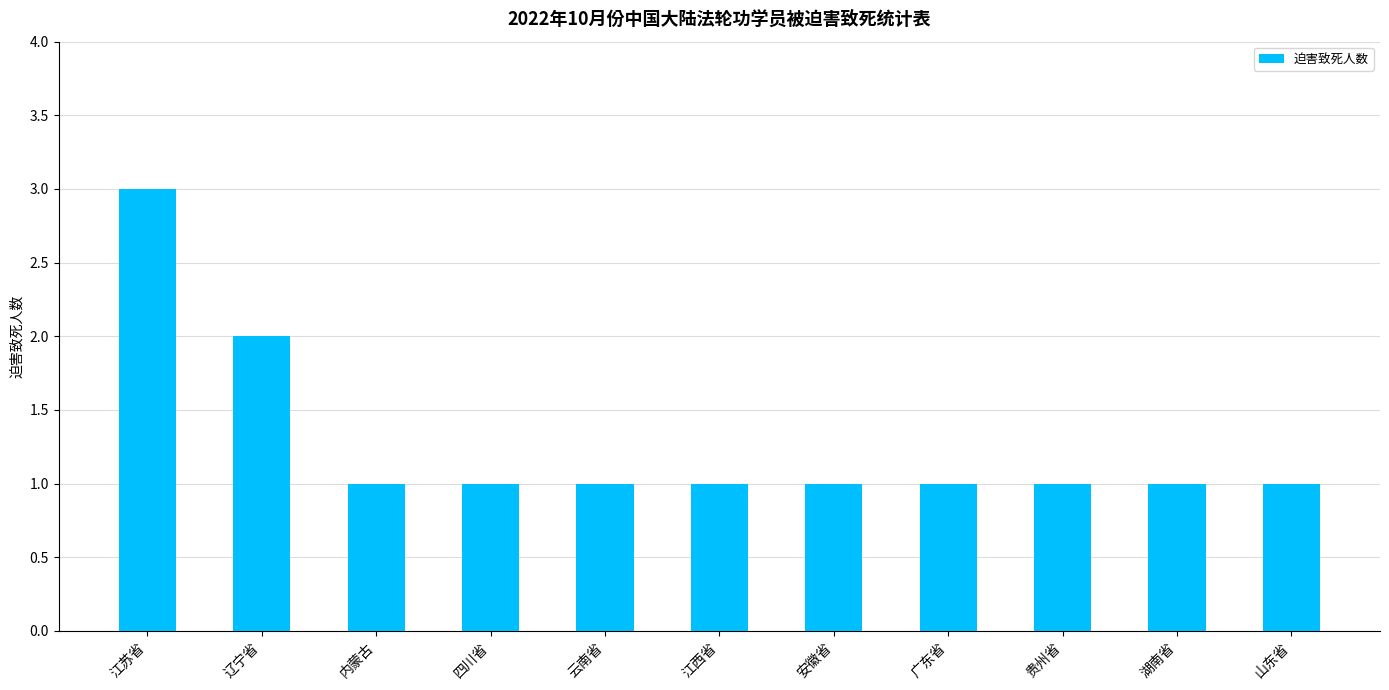

How many categories are shown in the chart?

11